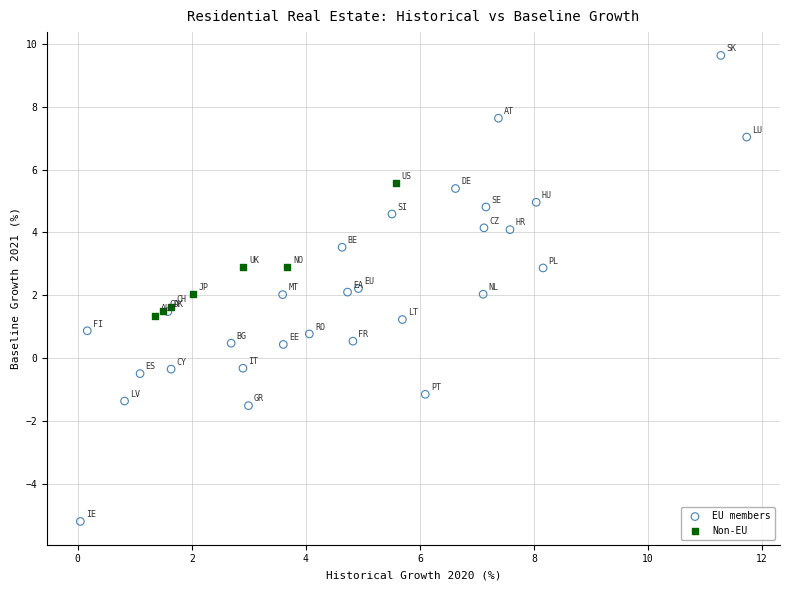

Which series has the widest spread of Y values?

EU members